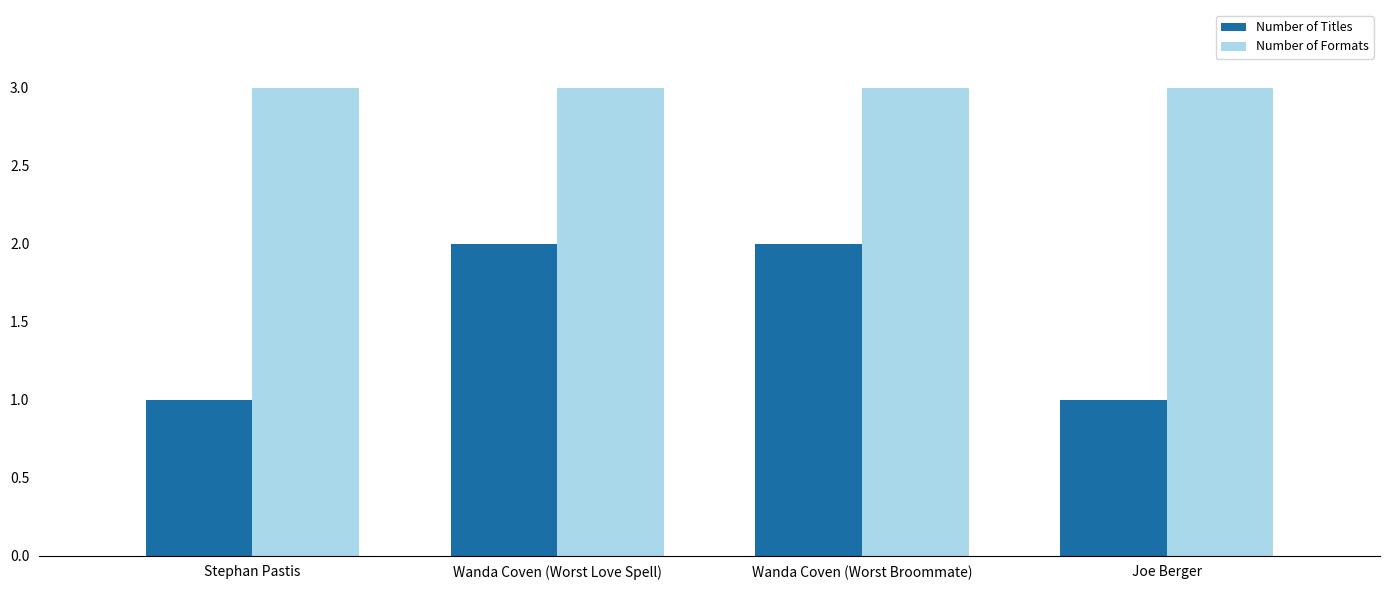

What is the approximate value of Number of Formats at Joe Berger?

3